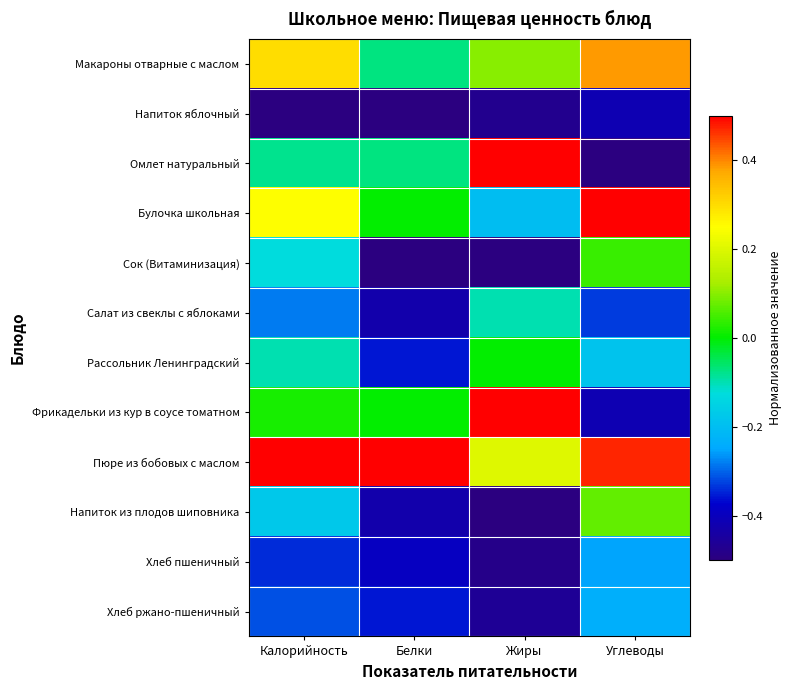

Reading left to right, transcribe all the data shown in this chart.

Макароны отварные с маслом: Калорийность=0.3	Белки=-0.1	Жиры=0.1	Углеводы=0.4
Напиток яблочный: Калорийность=-0.5	Белки=-0.5	Жиры=-0.5	Углеводы=-0.4
Омлет натуральный: Калорийность=-0.1	Белки=-0.1	Жиры=0.5	Углеводы=-0.5
Булочка школьная: Калорийность=0.2	Белки=0.0	Жиры=-0.2	Углеводы=0.5
Сок (Витаминизация): Калорийность=-0.1	Белки=-0.5	Жиры=-0.5	Углеводы=0.0
Салат из свеклы с яблоками: Калорийность=-0.3	Белки=-0.4	Жиры=-0.1	Углеводы=-0.3
Рассольник Ленинградский: Калорийность=-0.1	Белки=-0.4	Жиры=0.0	Углеводы=-0.2
Фрикадельки из кур в соусе томатном: Калорийность=0.0	Белки=0.0	Жиры=0.5	Углеводы=-0.4
Пюре из бобовых с маслом: Калорийность=0.5	Белки=0.5	Жиры=0.2	Углеводы=0.5
Напиток из плодов шиповника: Калорийность=-0.2	Белки=-0.4	Жиры=-0.5	Углеводы=0.1
Хлеб пшеничный: Калорийность=-0.3	Белки=-0.4	Жиры=-0.5	Углеводы=-0.3
Хлеб ржано-пшеничный: Калорийность=-0.3	Белки=-0.4	Жиры=-0.5	Углеводы=-0.2